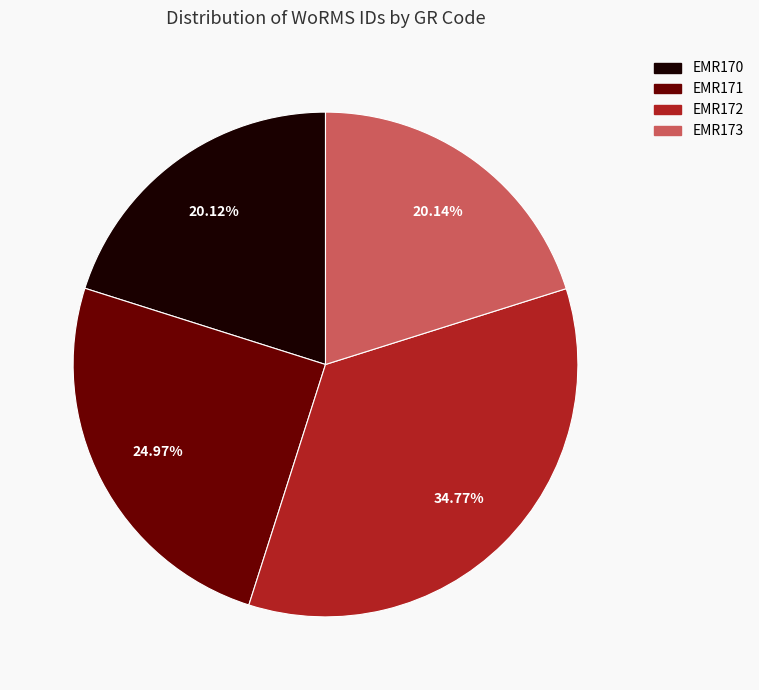

How many segments does this pie chart have?

4